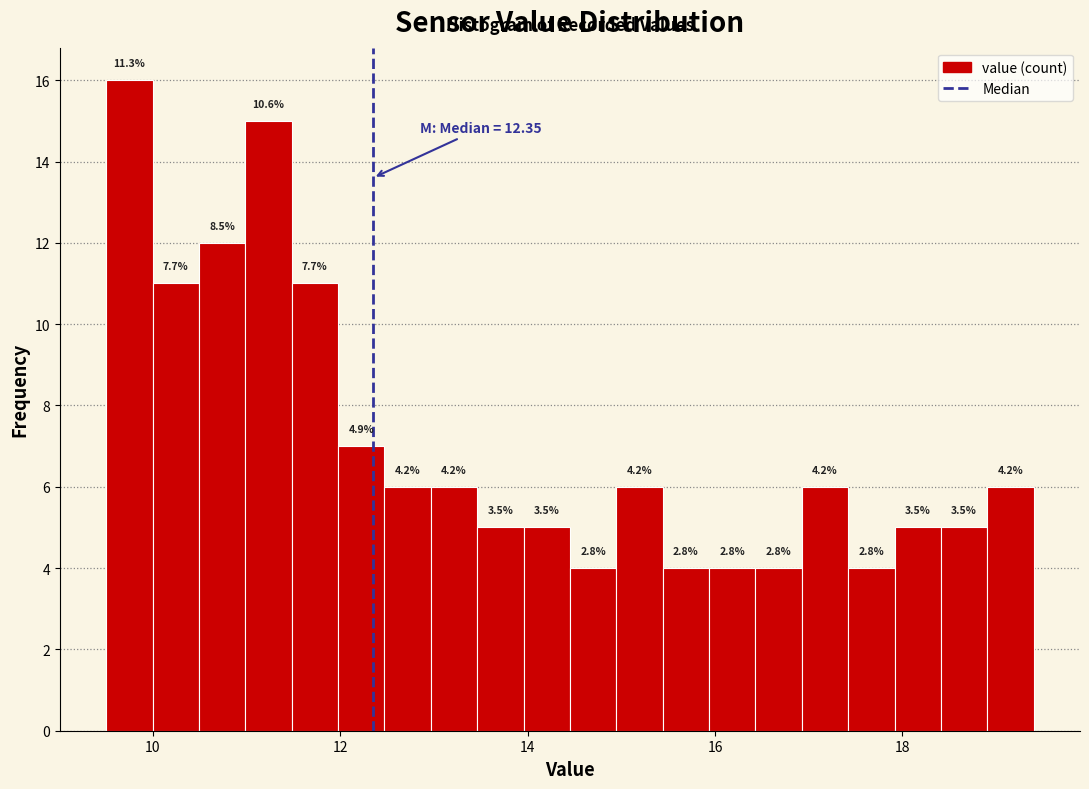

Around what value on the x-axis is the tallest bar? Give the approximate position of its centre, as read against the axis.

9.8